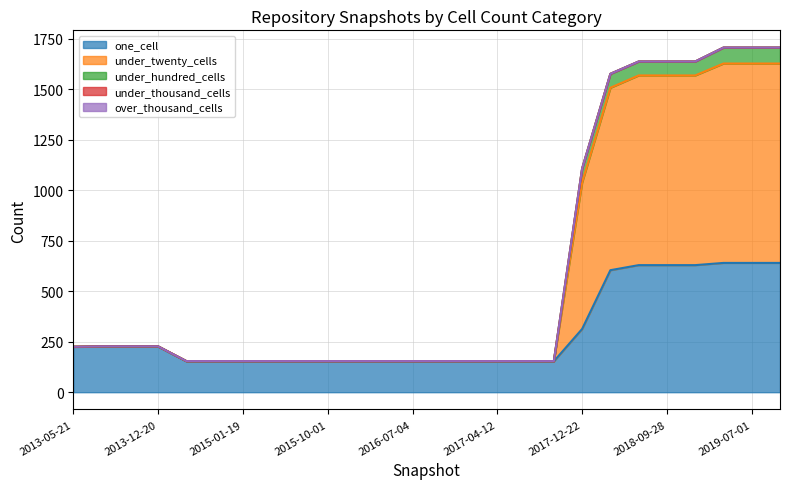

Does the chart have visible grid lines?

Yes